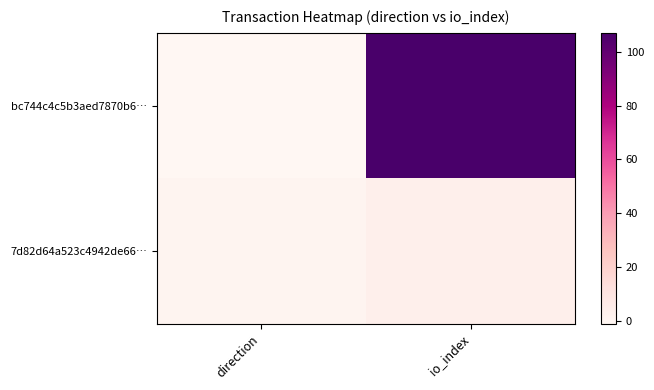

Which series has the largest total across all categories?

bc744c4c5b3aed7870b6…